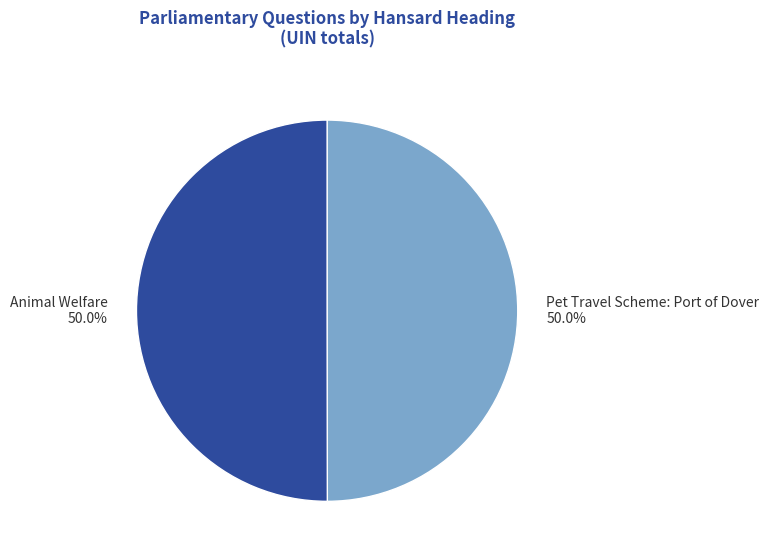

Approximately how many times larger is the value at Animal Welfare compared to Pet Travel Scheme: Port of Dover?

1.0